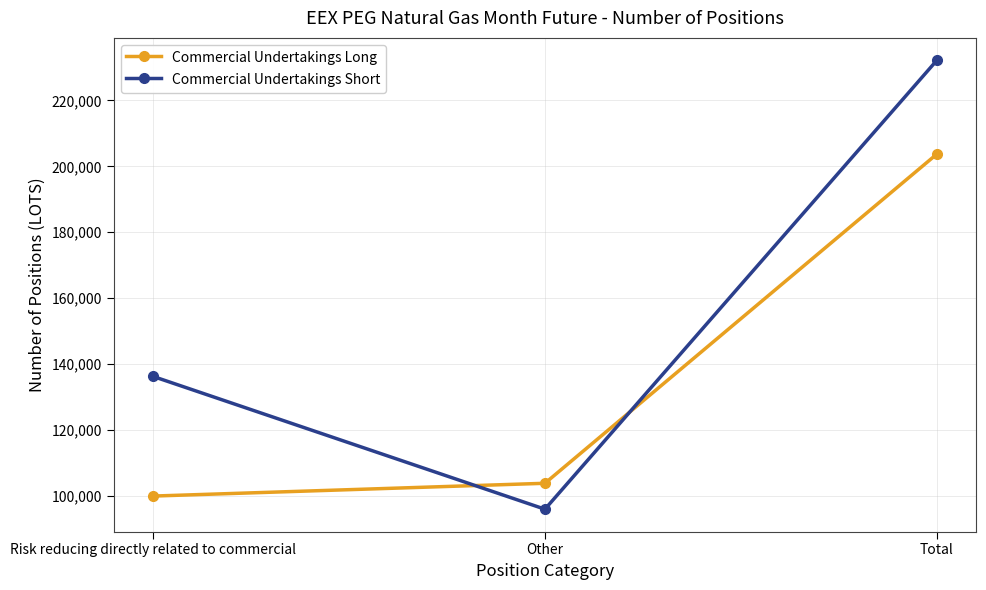

The Commercial Undertakings Short series shows 95930 at Other. True or false?

True